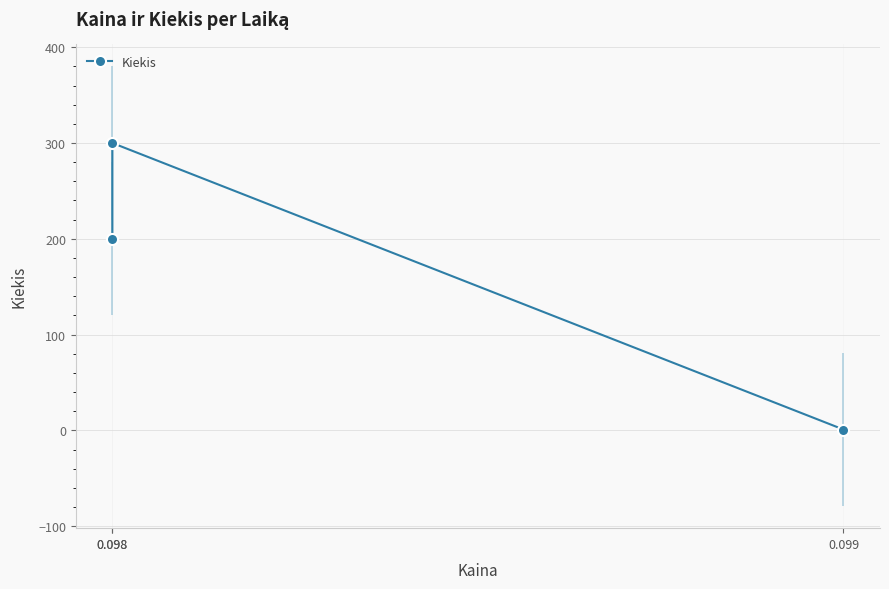

The chart shows a value of 300 at 0.098. True or false?

True